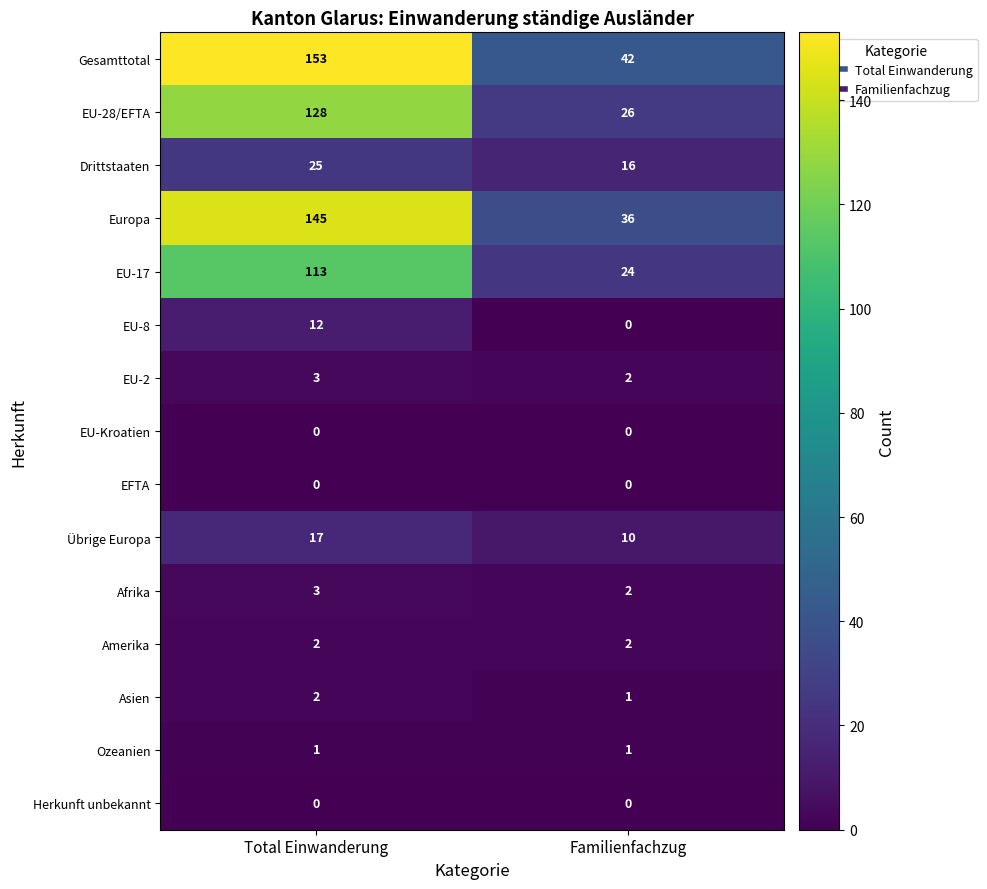

Which label corresponds to the largest value in the chart?

Total Einwanderung